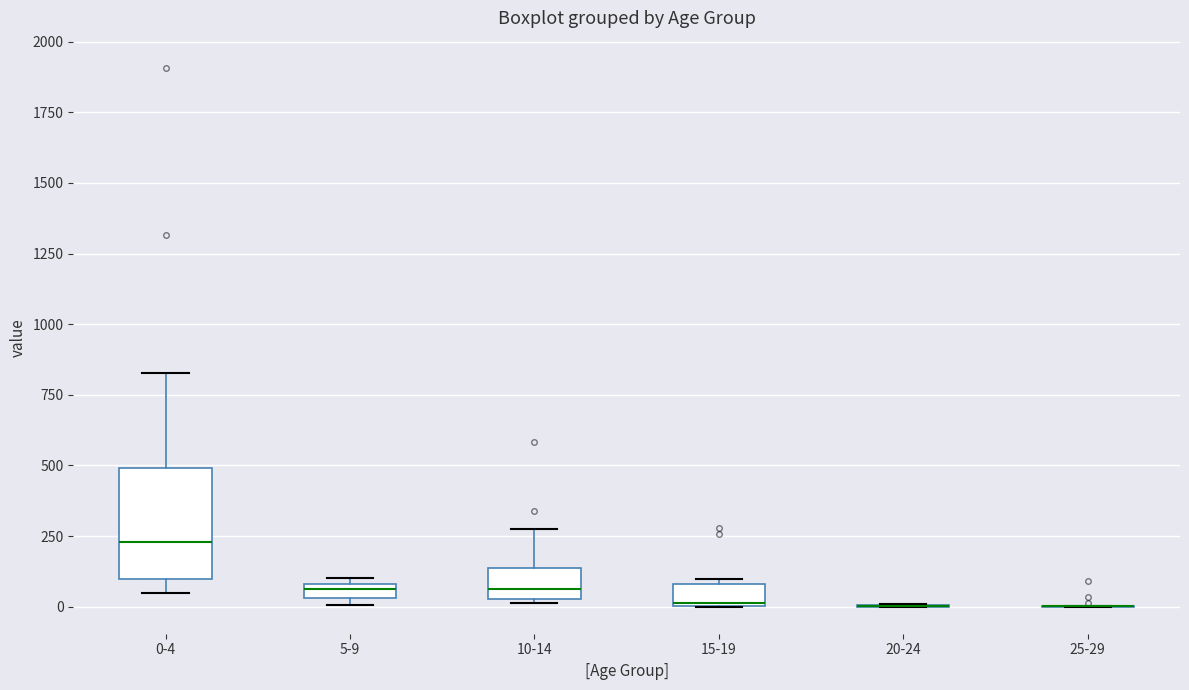

Comparing the boxes themselves (not the whiskers), which one is the tallest?

0-4